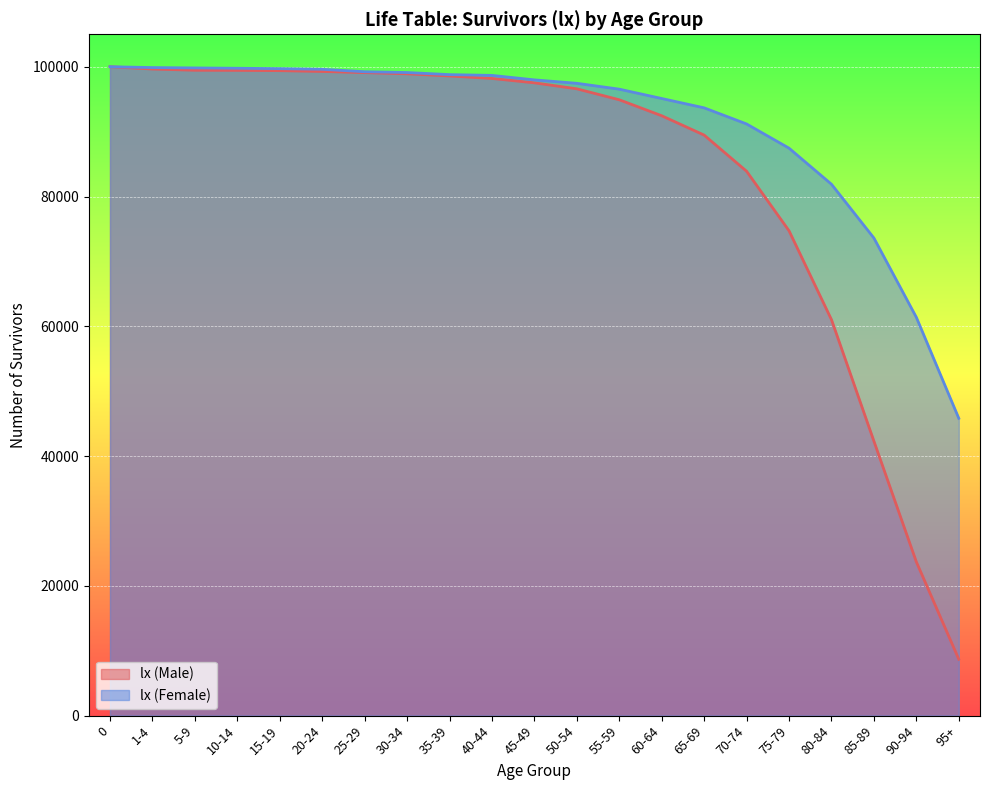

Is it true that lx (Female) equals 151670 at 45-49?

False